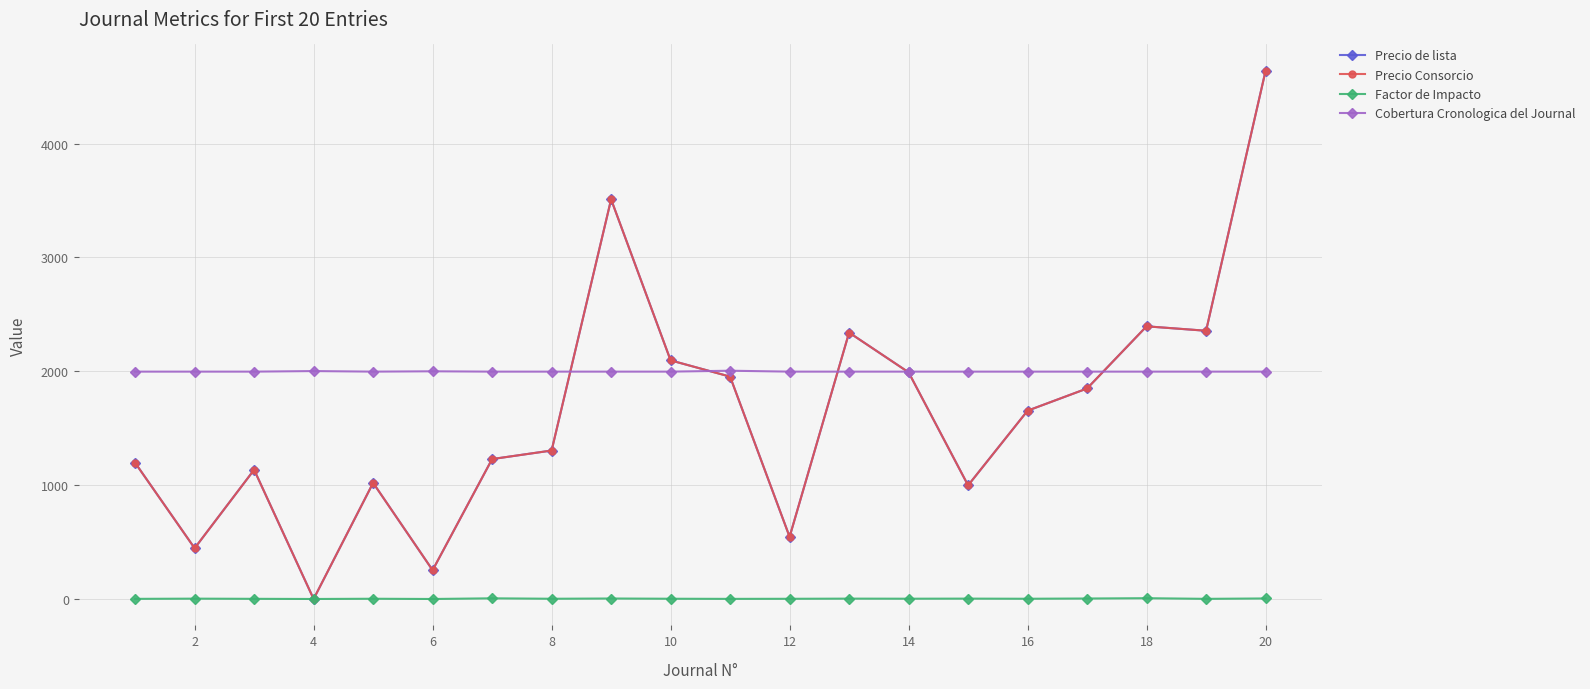

True or false: Precio de lista has more than 0 points higher than both neighbors.

True